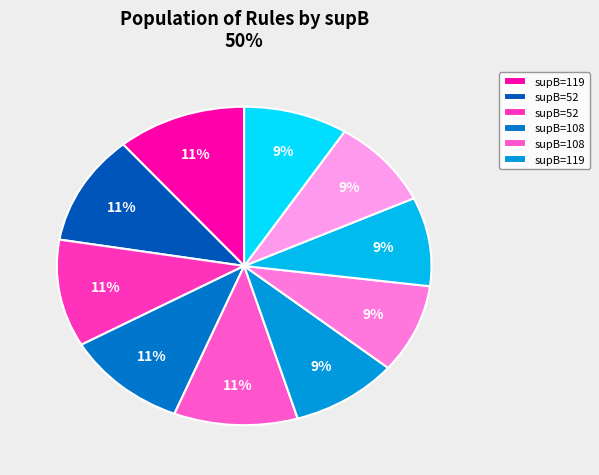

How many slices are in this pie chart?

10